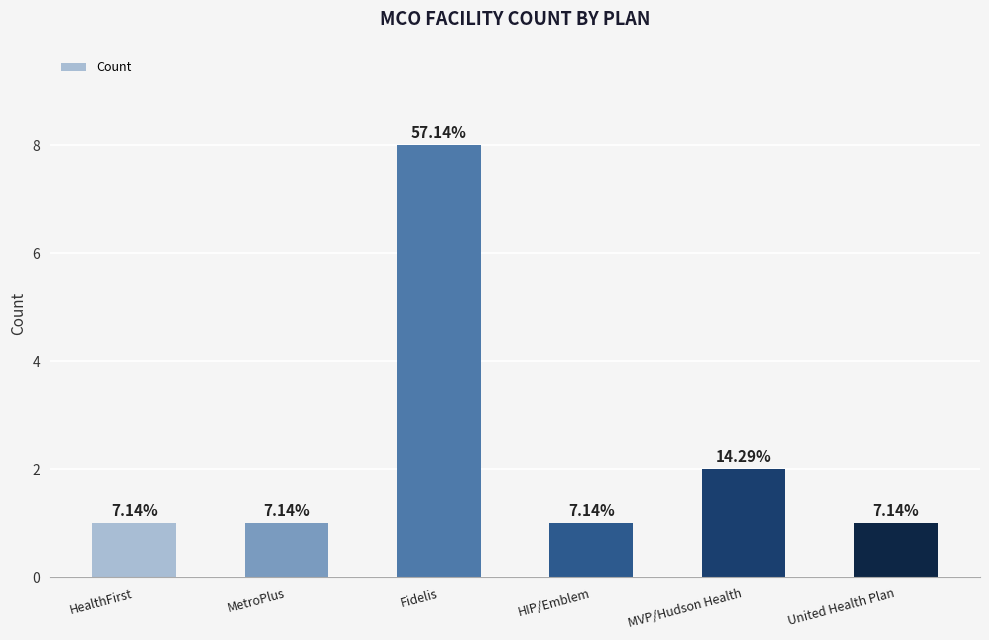

What is the minimum value shown in the chart?

1